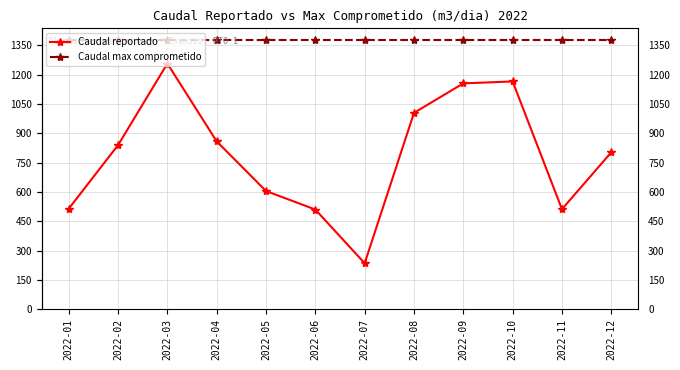

How many distinct data groups are displayed?

2